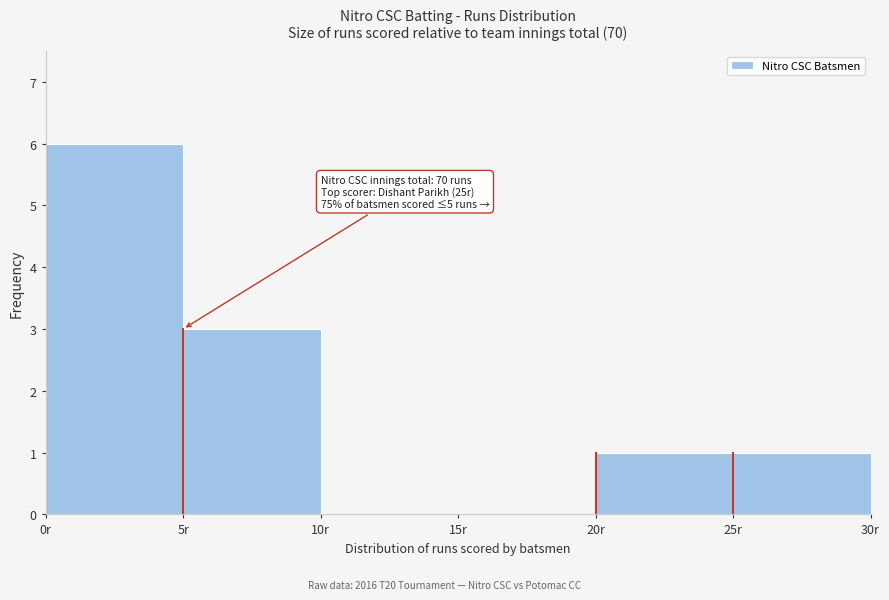

Over which range of the x-axis is the bar tallest?

0 to 5